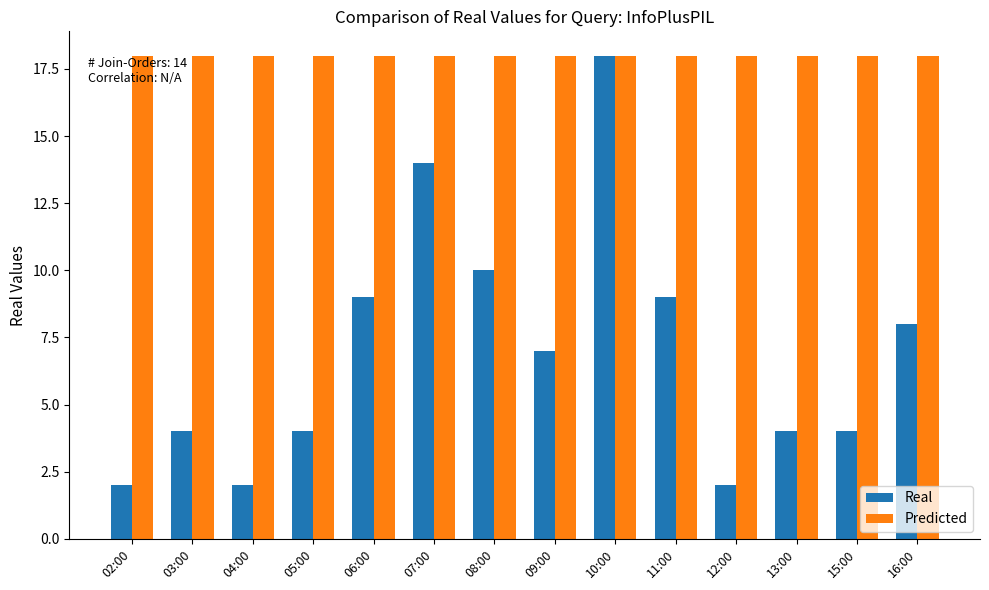

How many categories are shown in the chart?

14